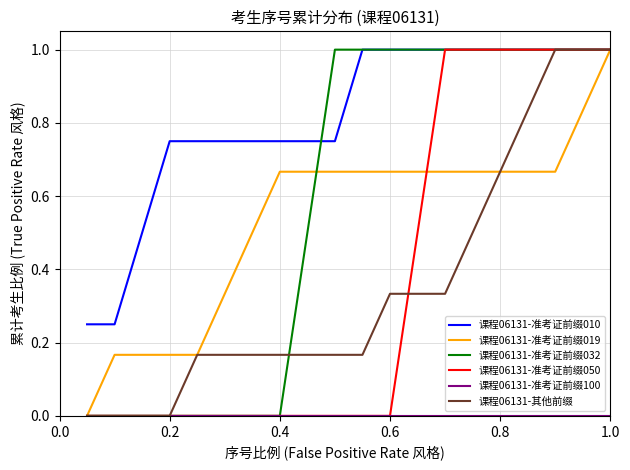

Which series has the largest total across all categories?

课程06131-准考证前缀010